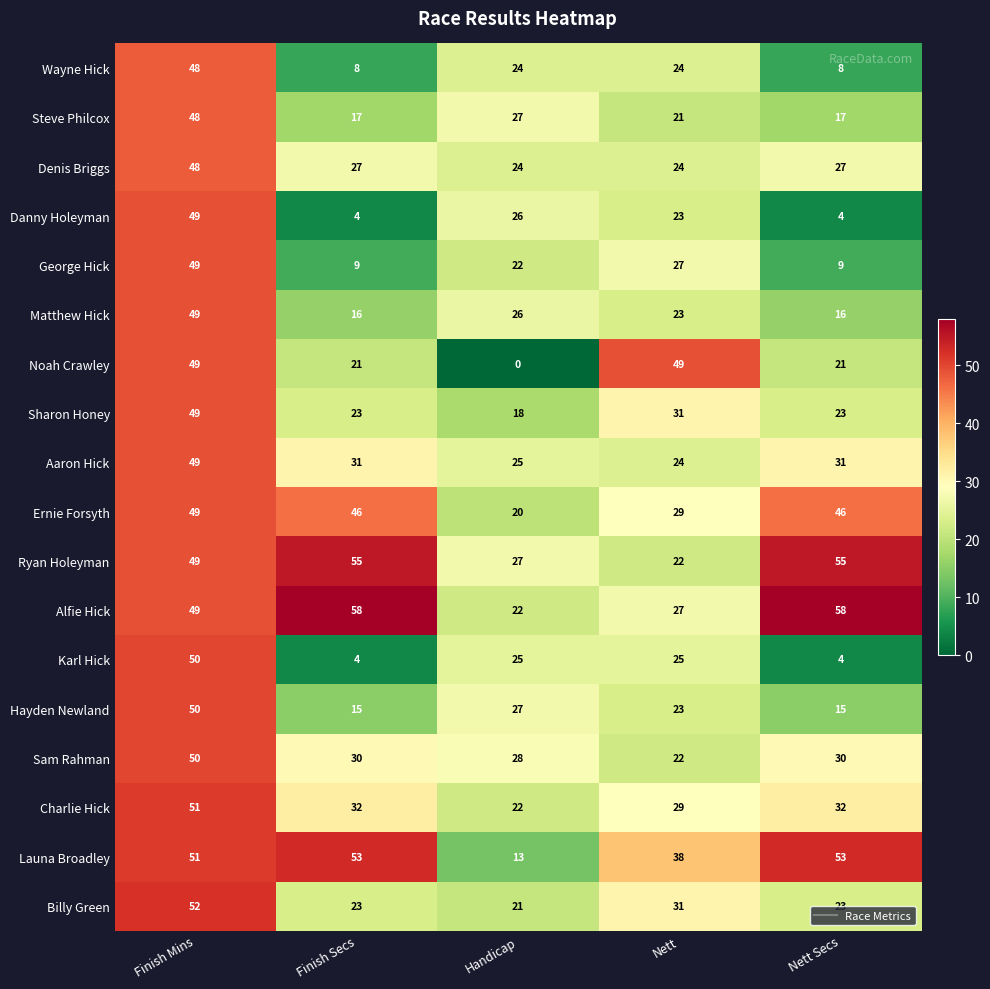

What is the difference between the Hayden Newland values at Finish Mins and Handicap?

23